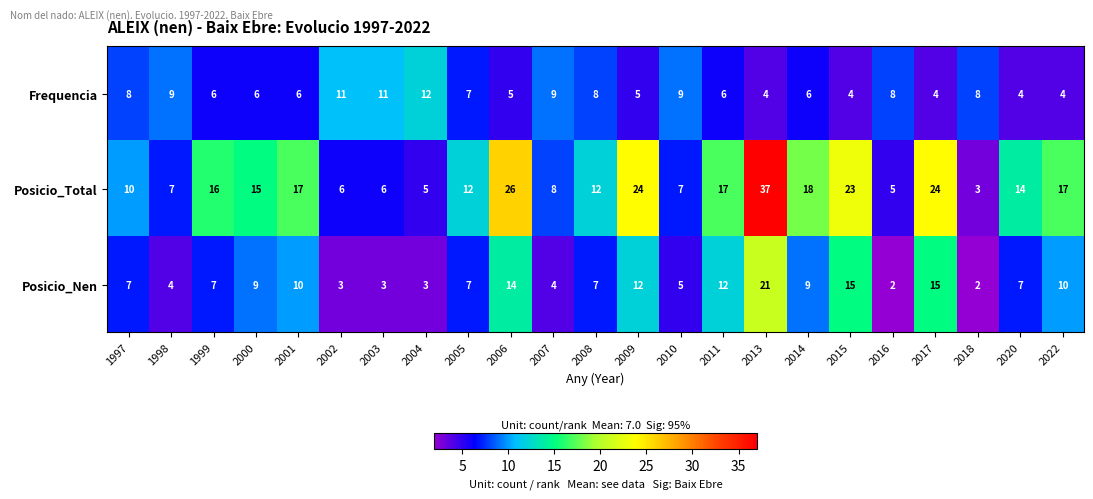

How many data points in Posicio_Nen are less than 7?

8